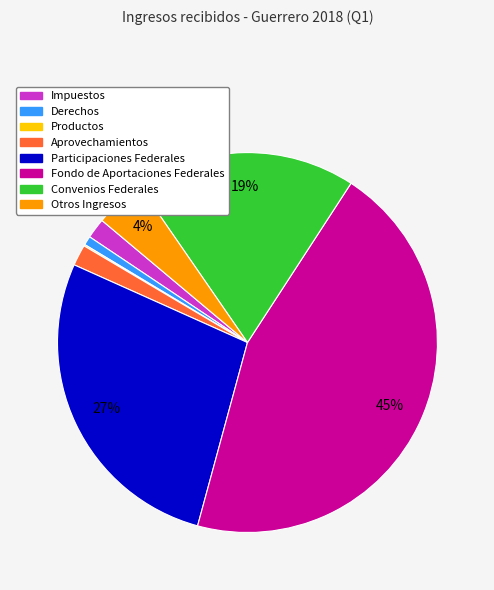

To the nearest percent, what percentage of the pie is Aprovechamientos?

2%